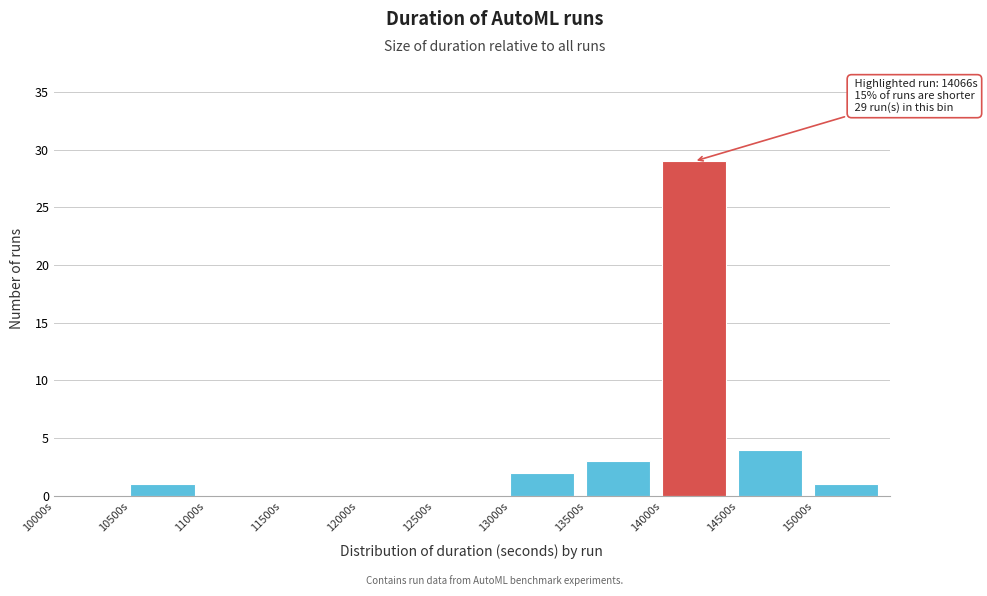

Which range on the x-axis has the tallest bar?

14000 to 14500